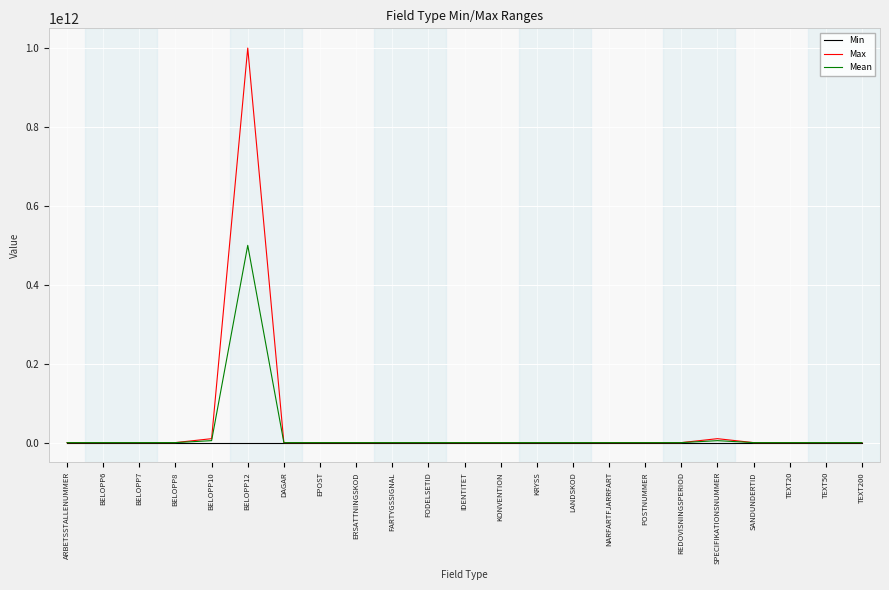

Which series has the widest spread of values?

Max